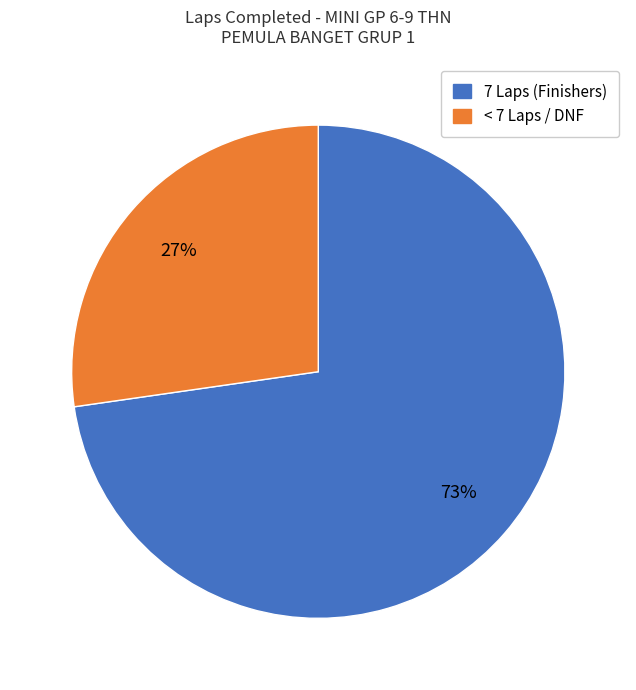

To the nearest percent, what is the average slice percentage?

50%